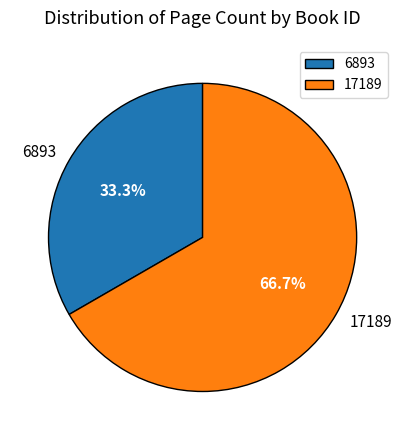

Is it true that 17189 is 67% of the pie?

True